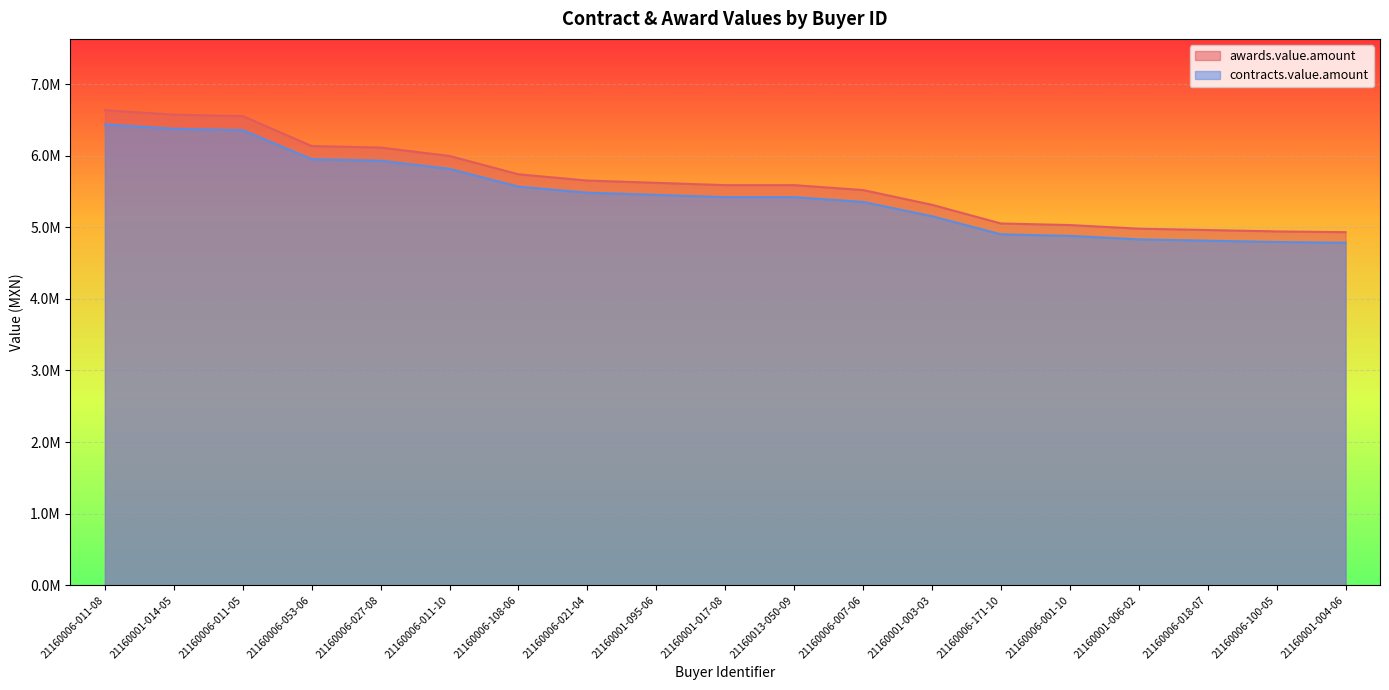

What is the highest value of the awards.value.amount series?

6635756.8